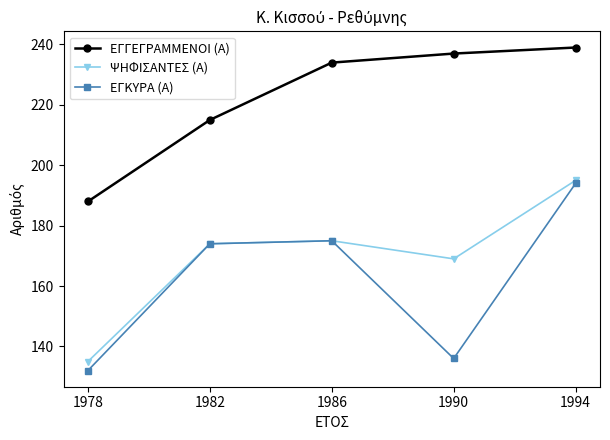

What is the average value of the ΨΗΦΙΣΑΝΤΕΣ (Α) series?

170